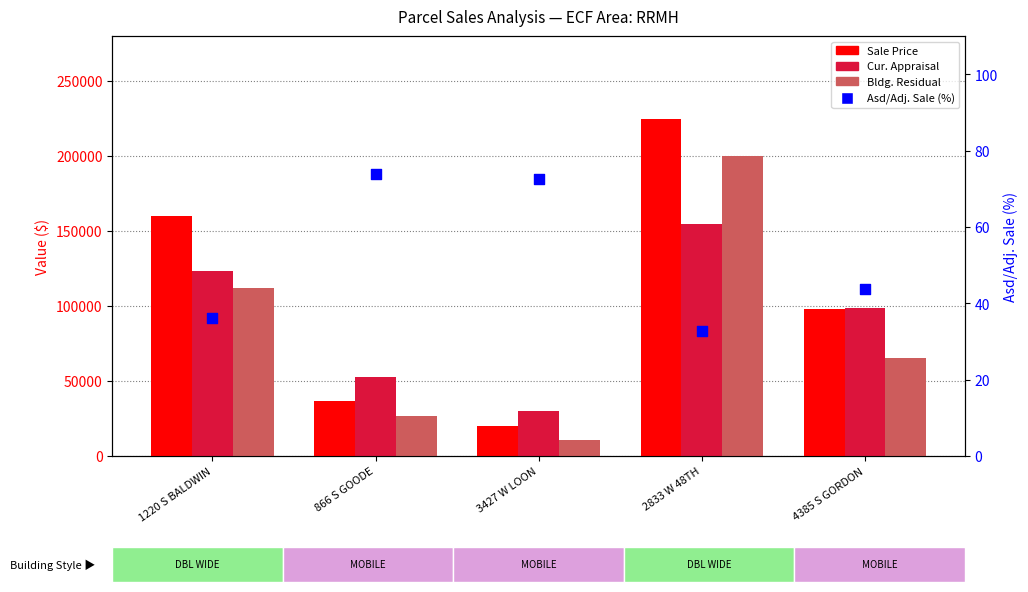

Which series has the largest total across all categories?

Sale Price